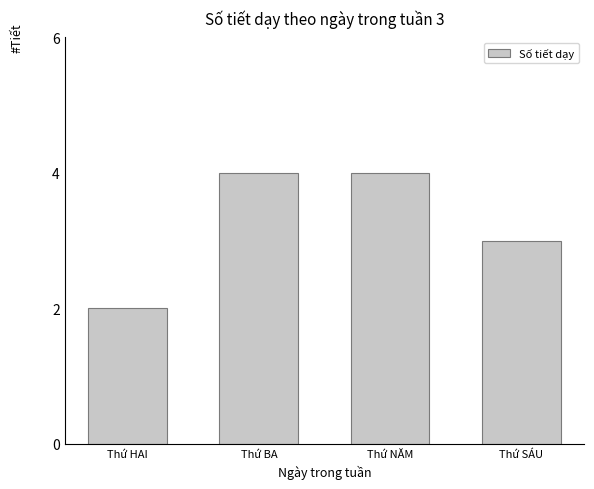

What is the approximate value at Thứ BA?

4